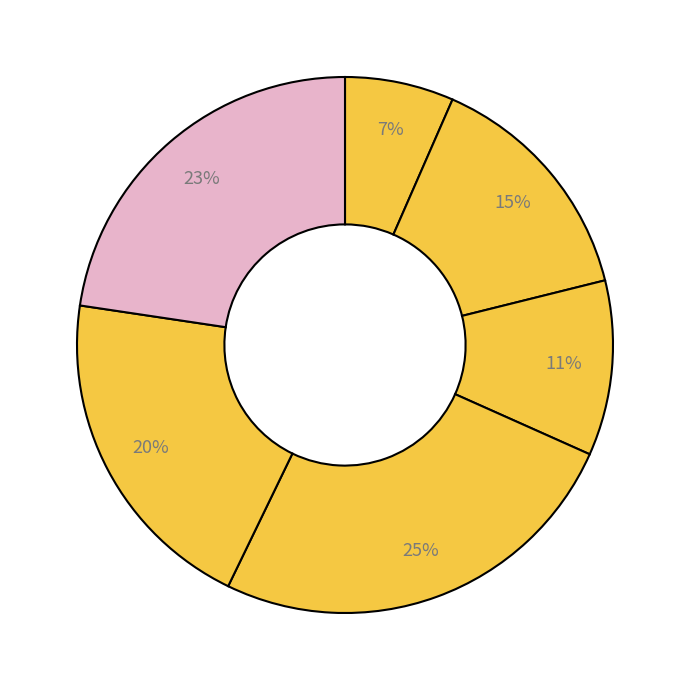

Count the number of slices in the pie.

6